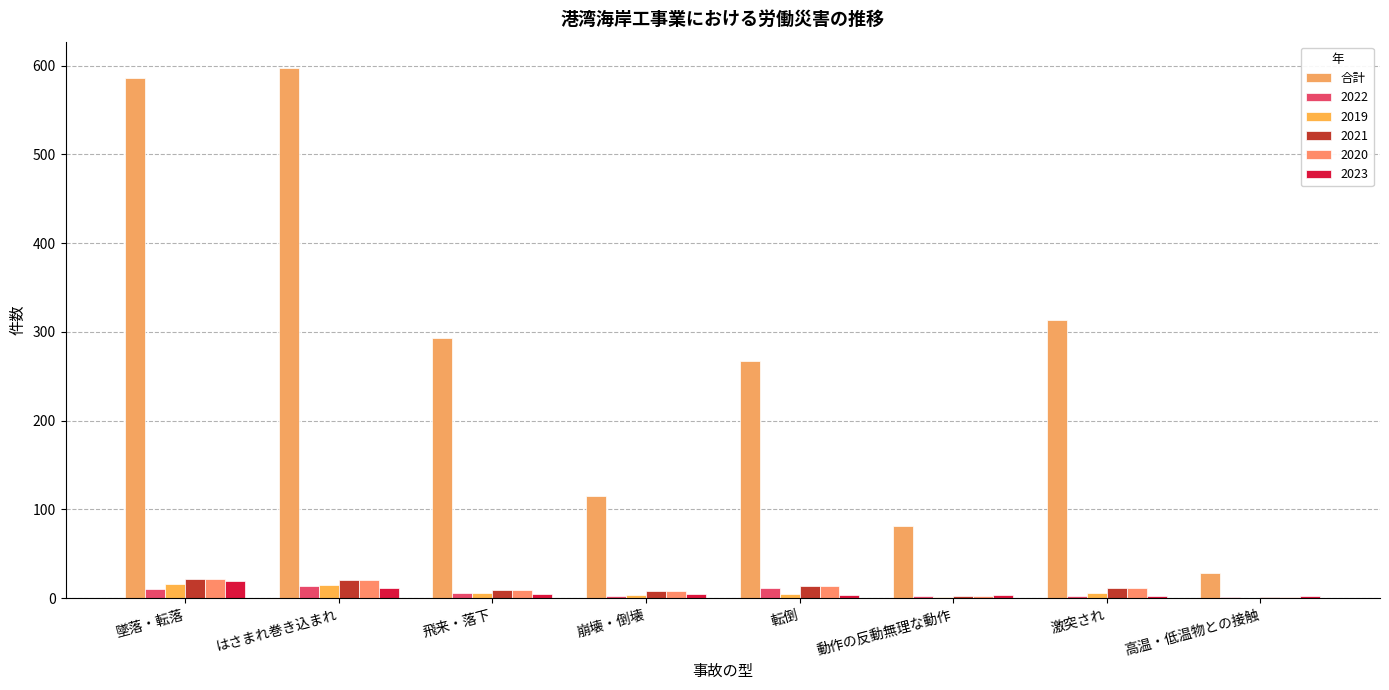

How many data points does each series have?

8